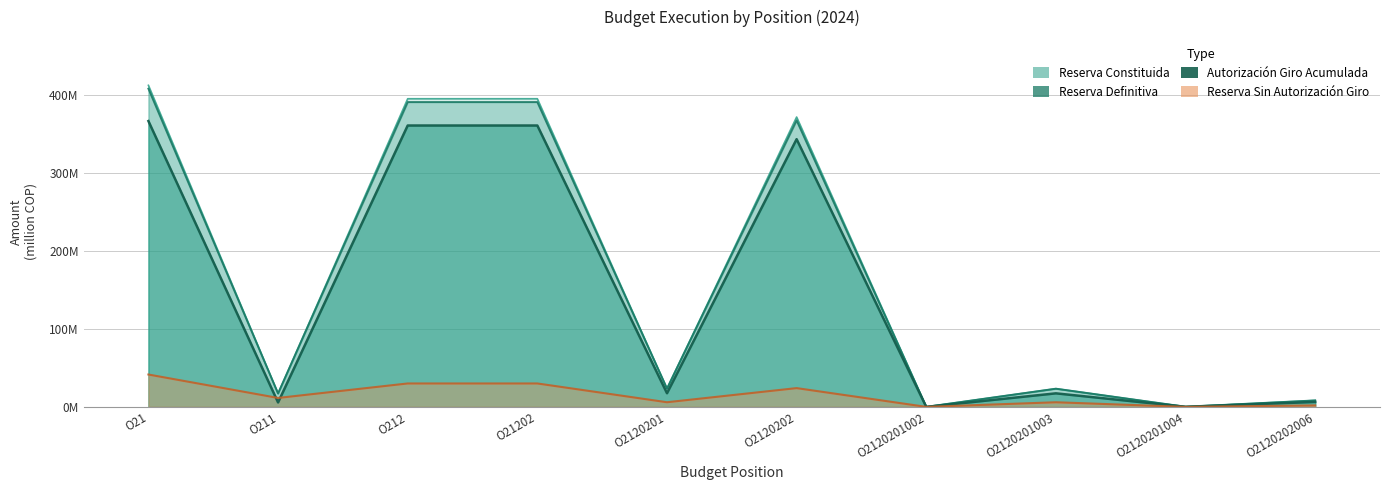

At which label is Autorizacion Giro Acumulada closest to 183?

O2120202